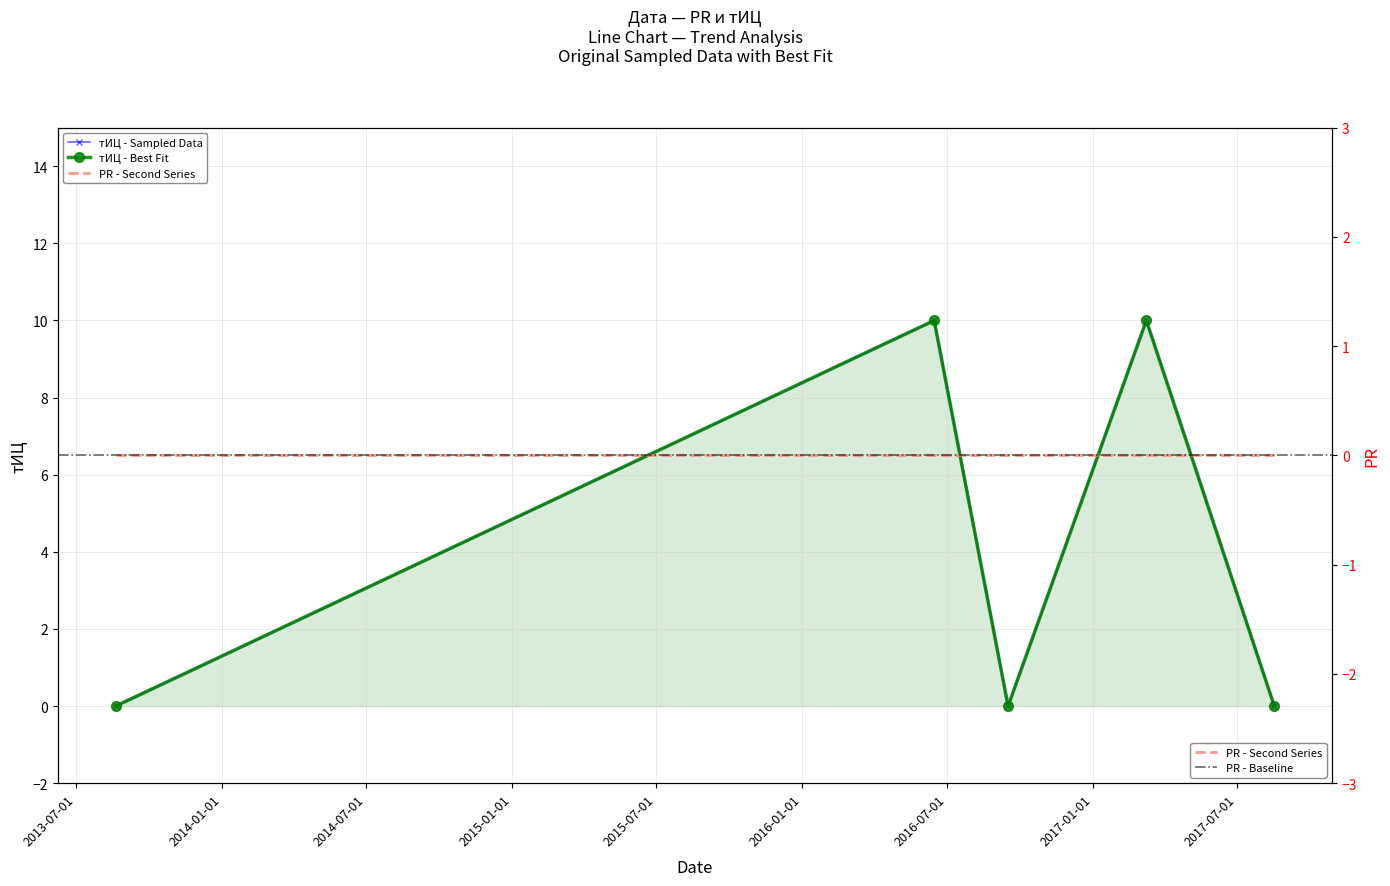

Where is the first local minimum?

2016-09-16